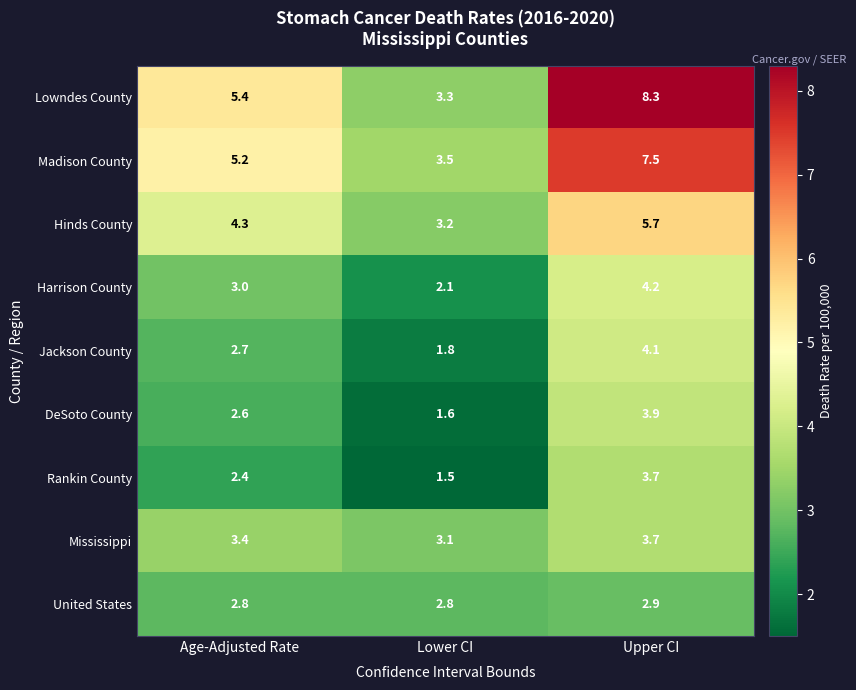

Reading left to right, transcribe all the data shown in this chart.

Lowndes County: Age-Adjusted Rate=5.4	Lower CI=3.3	Upper CI=8.3
Madison County: Age-Adjusted Rate=5.2	Lower CI=3.5	Upper CI=7.5
Hinds County: Age-Adjusted Rate=4.3	Lower CI=3.2	Upper CI=5.7
Harrison County: Age-Adjusted Rate=3.0	Lower CI=2.1	Upper CI=4.2
Jackson County: Age-Adjusted Rate=2.7	Lower CI=1.8	Upper CI=4.1
DeSoto County: Age-Adjusted Rate=2.6	Lower CI=1.6	Upper CI=3.9
Rankin County: Age-Adjusted Rate=2.4	Lower CI=1.5	Upper CI=3.7
Mississippi: Age-Adjusted Rate=3.4	Lower CI=3.1	Upper CI=3.7
United States: Age-Adjusted Rate=2.8	Lower CI=2.8	Upper CI=2.9